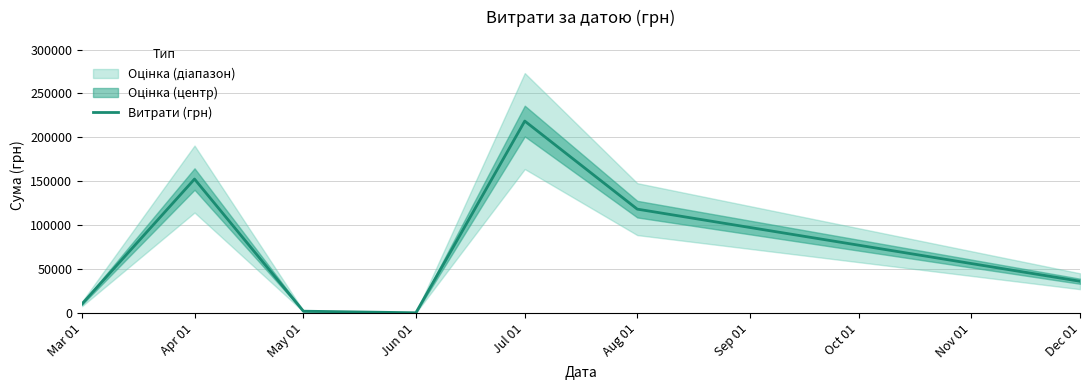

What is the change in value from Apr 01 to Aug 01?

-34245.0